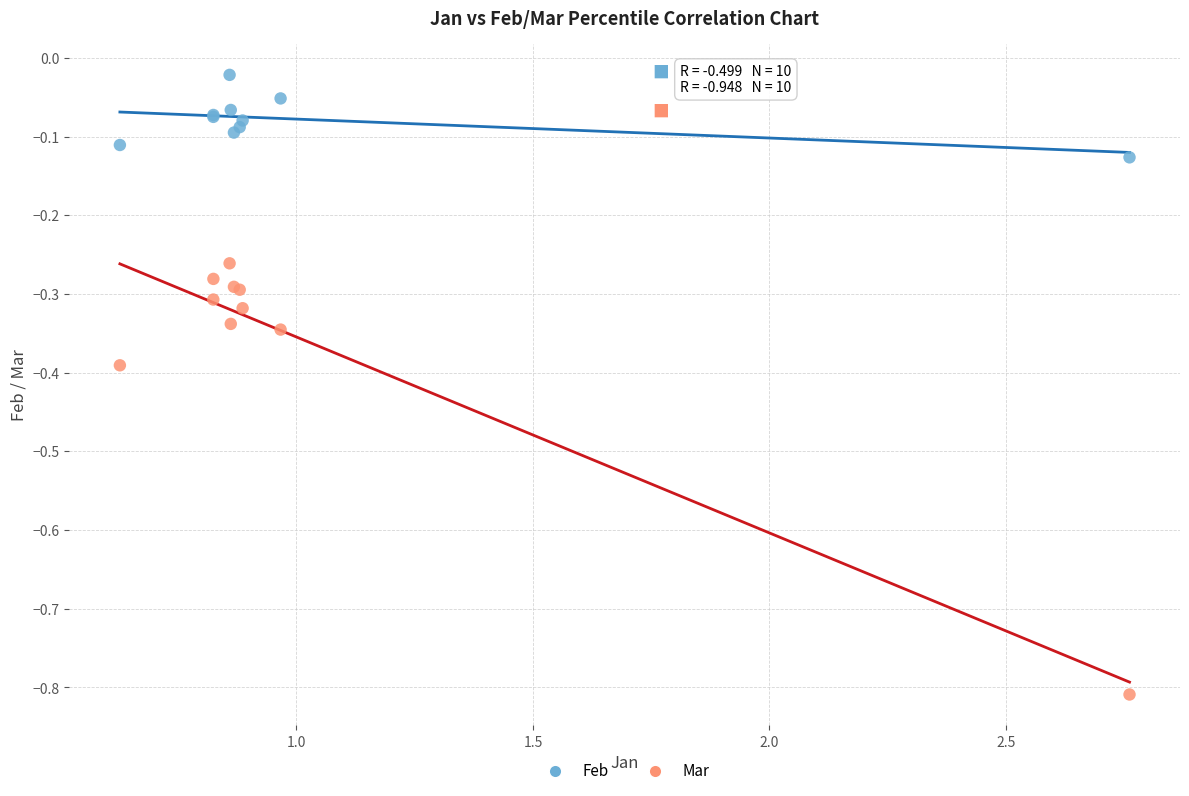

Which series contains the highest Y value?

Feb